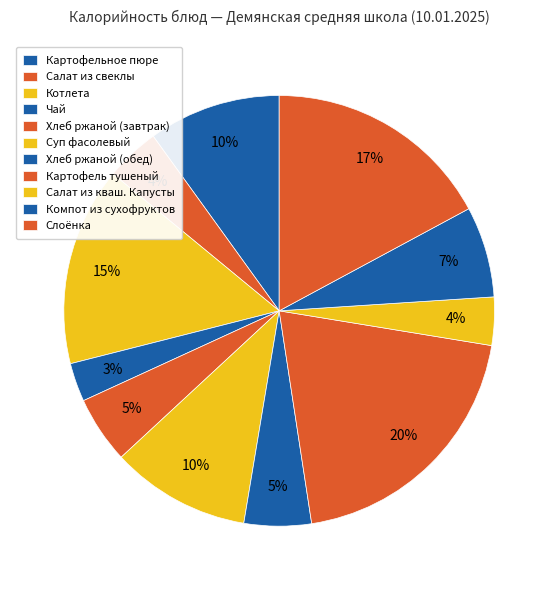

How many segments does this pie chart have?

11